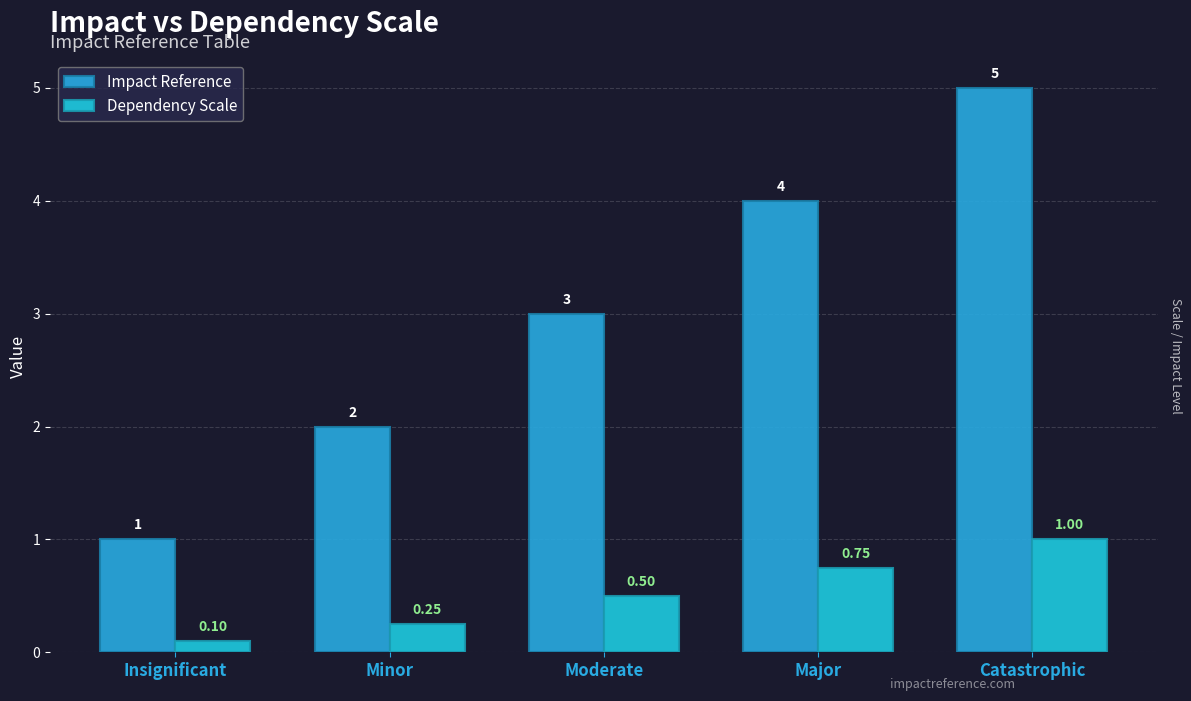

Which has a higher value, Insignificant or Minor?

Minor